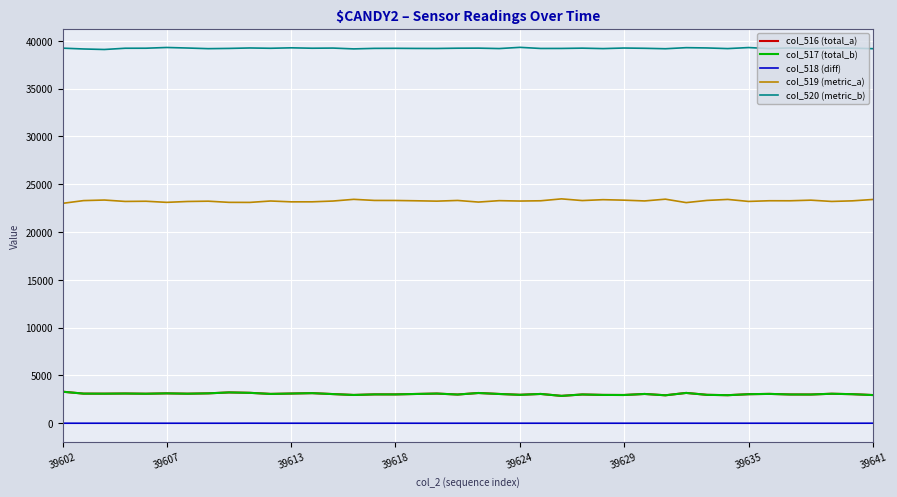

Which series has the largest total across all categories?

col_520 (metric_b)